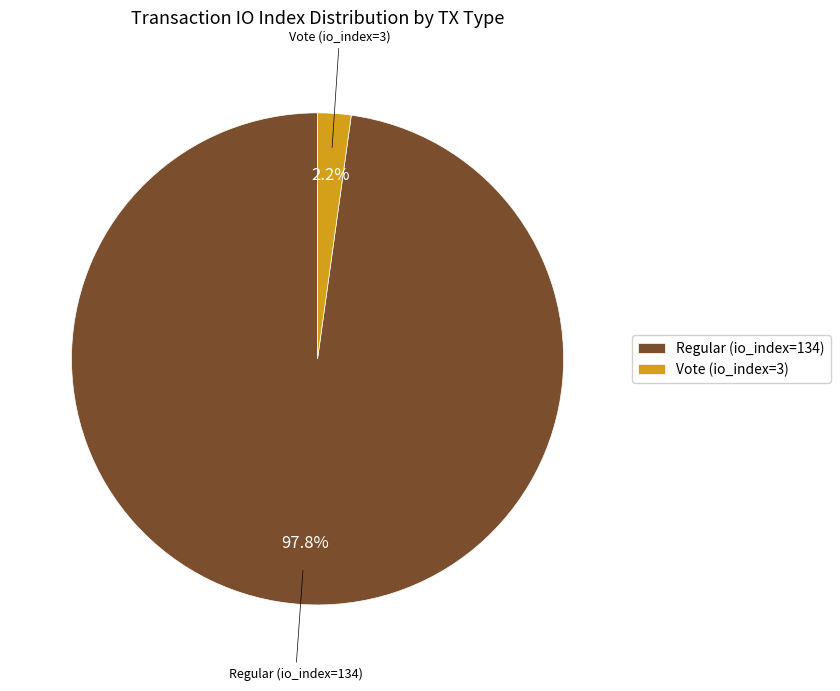

Is it true that Vote (io_index=3) is 2% of the pie?

True